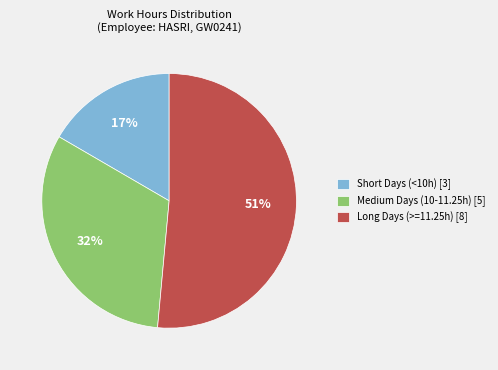

To the nearest percent, what is the average slice percentage?

33%